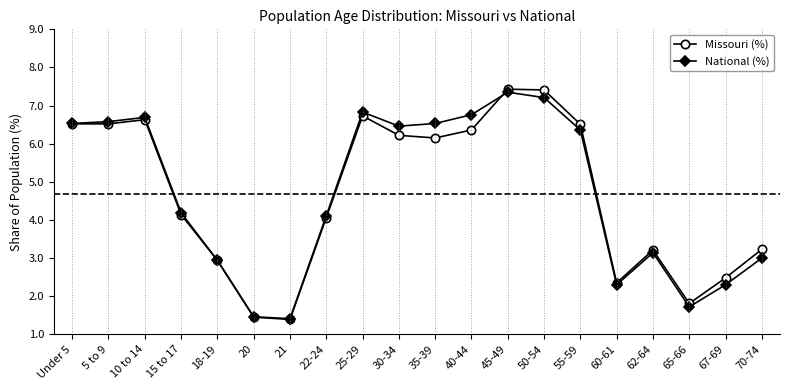

How many lines are shown in the chart?

2